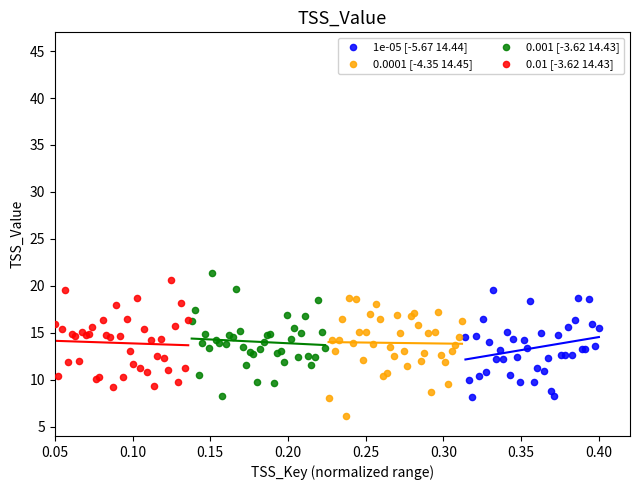

Which series reaches the minimum Y coordinate?

0.0001 [-4.35 14.45]